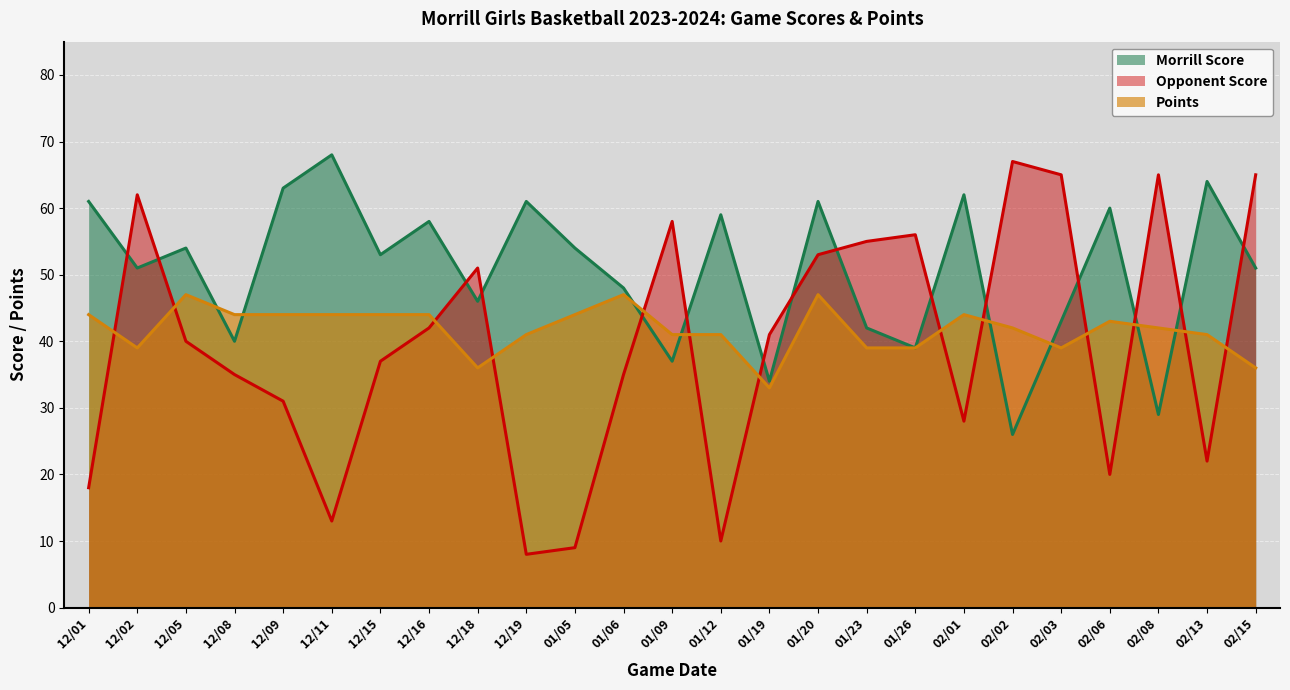

What is the sum of the Morrill Score values at 12/15 and 12/18?

99